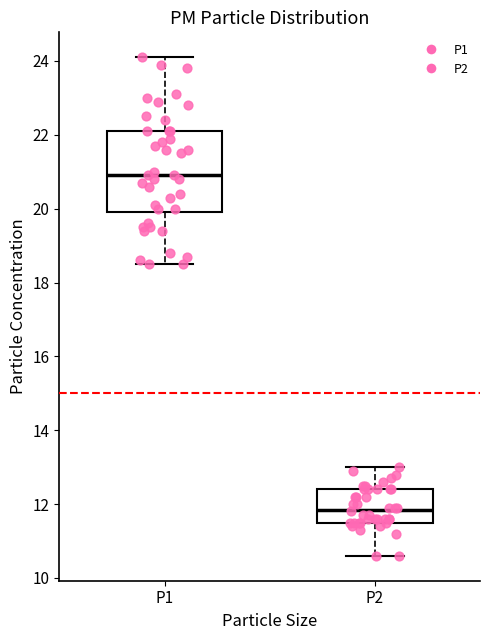

Comparing the boxes themselves (not the whiskers), which one is the tallest?

P1